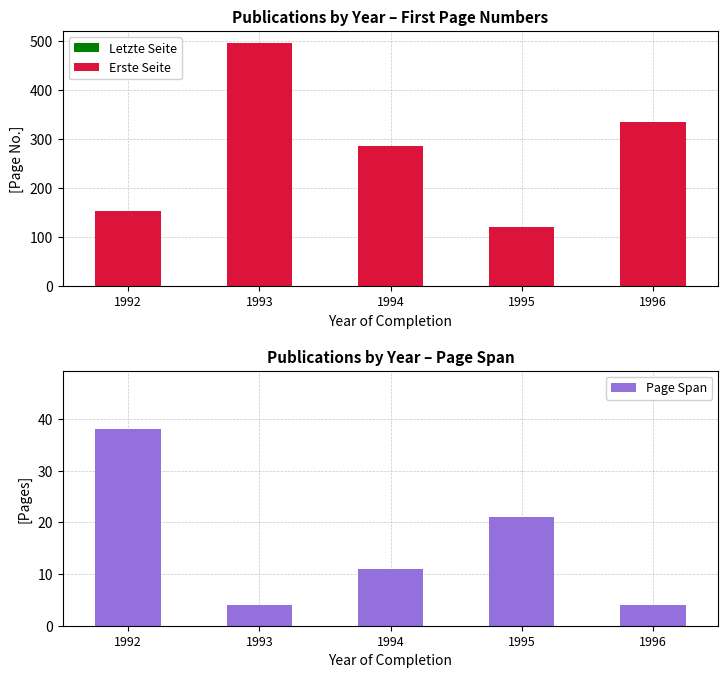

At which category is the sum across all series the highest?

1993